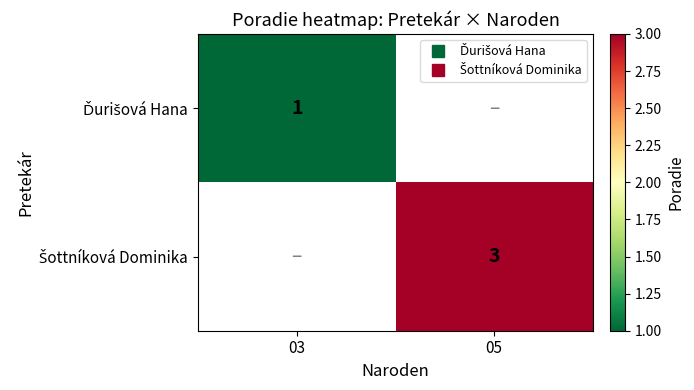

Is the value of Šottníková Dominika at 03 greater than the value of Ďurišová Hana at 03?

No